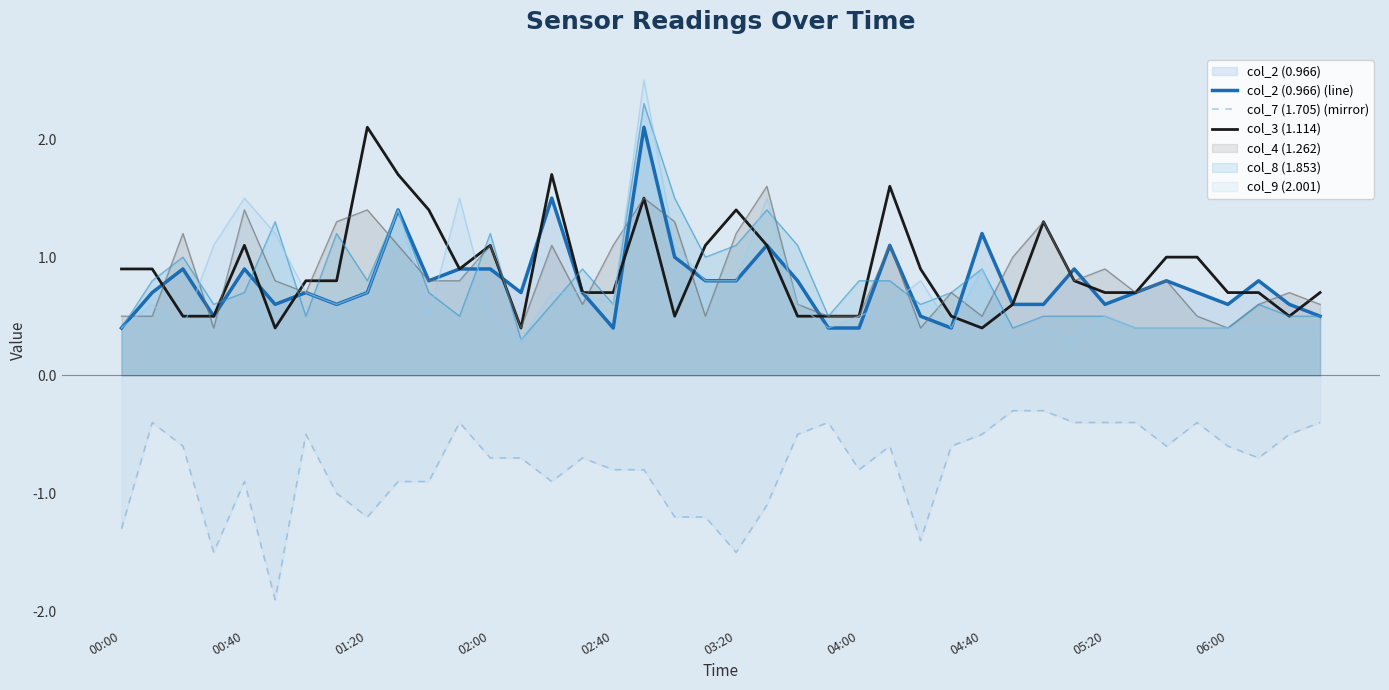

What is the sum of all col_2 (0.966) (line) values?

31.3